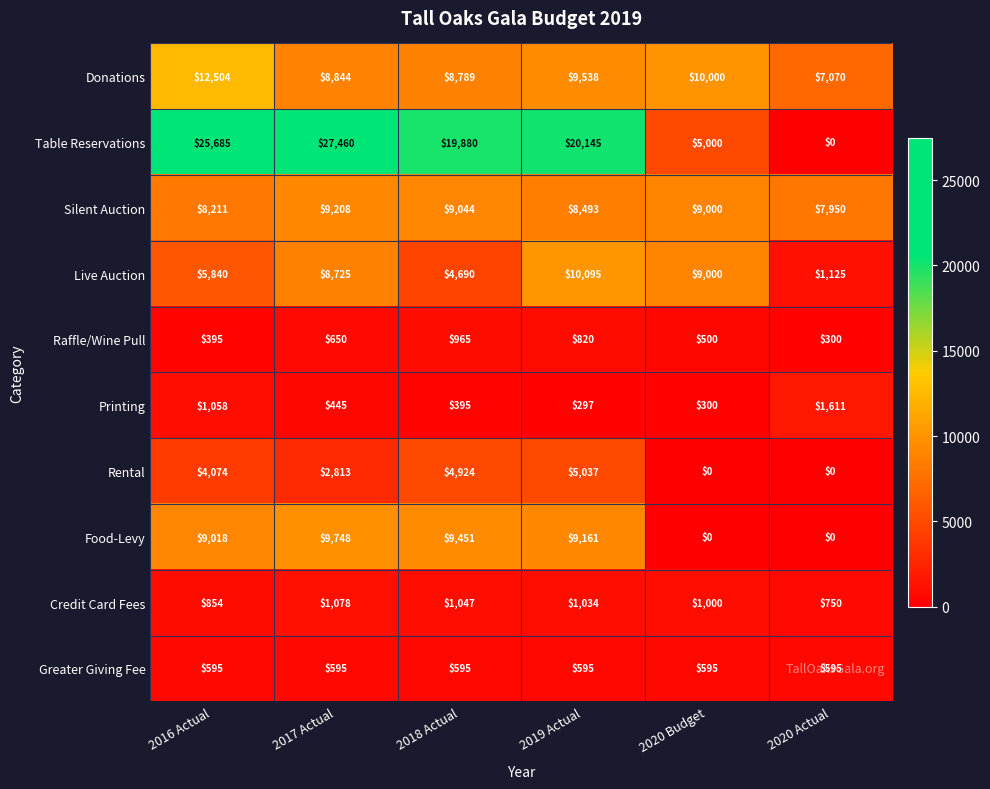

What is the sum of the Printing values at 2019 Actual and 2017 Actual?

742